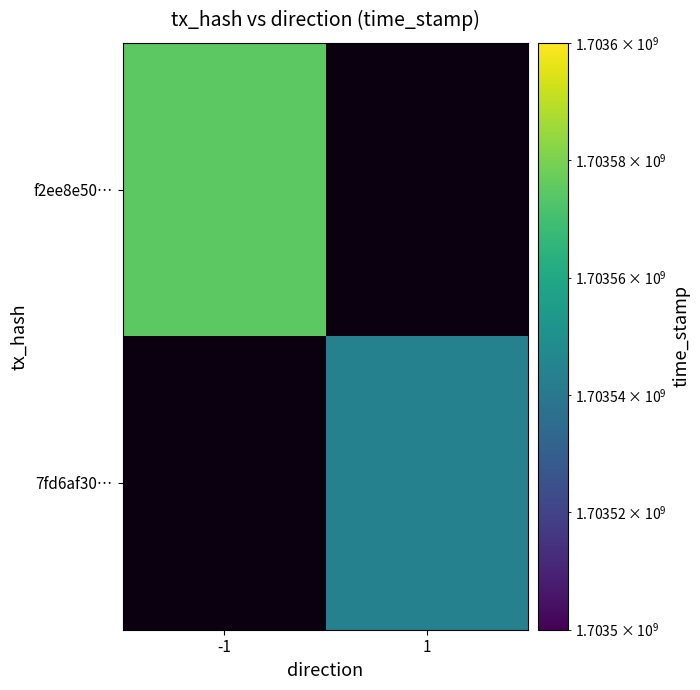

Which has a higher value, 1 or -1?

-1